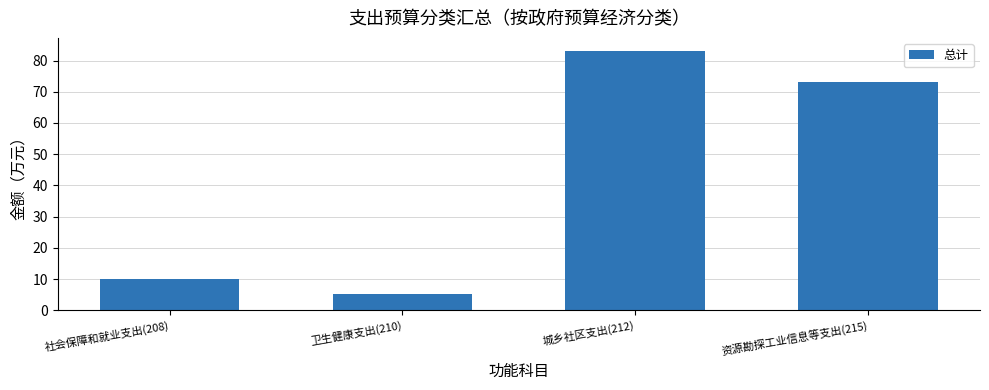

Reading right to left, list all the values displayed in this chart.

73.2	83.1	5.2	10.1